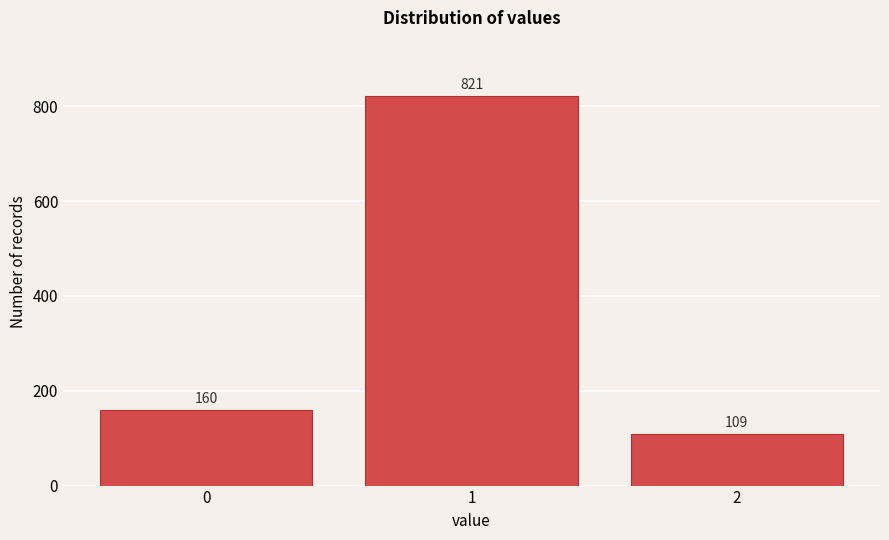

Reading right to left, what are all the values shown in this chart?

109	821	160